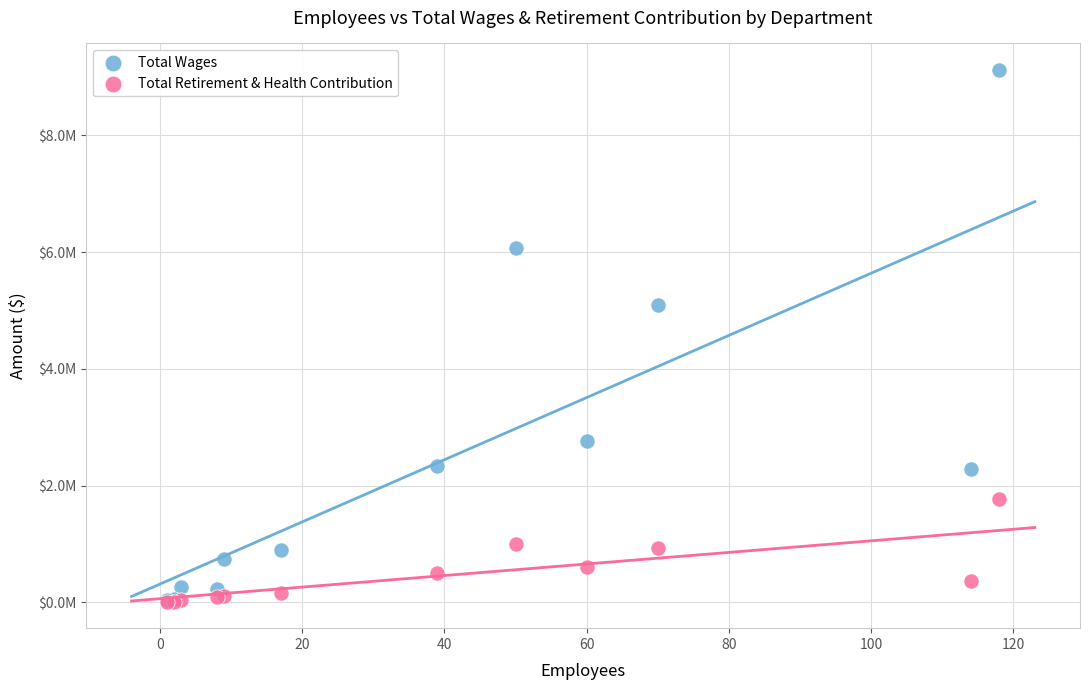

What are all the series names shown in the legend?

Total Wages, Total Retirement & Health Contribution